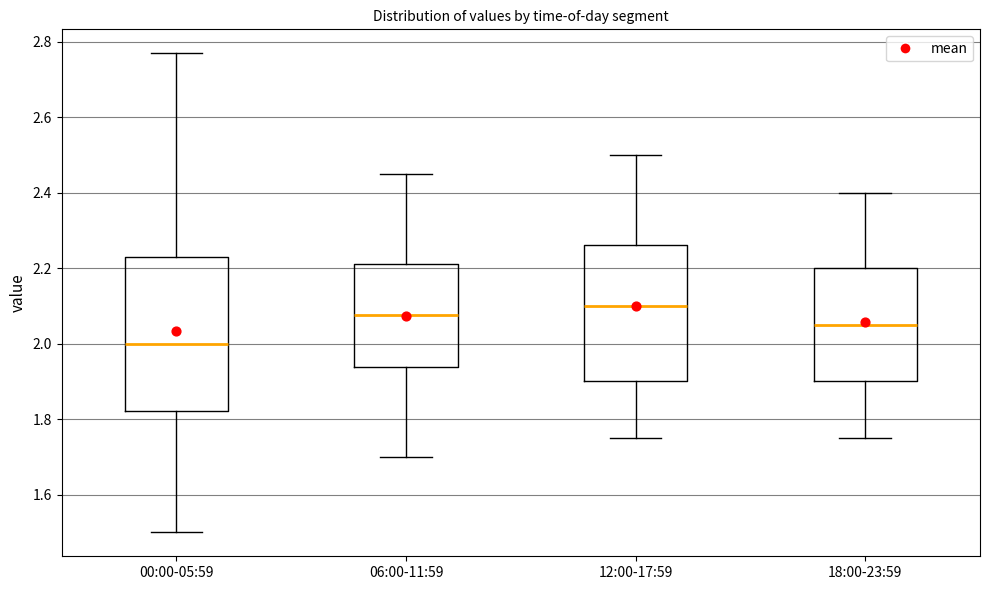

Reading left to right, transcribe this box plot: for each box, give where its median line is, the range the box spans, and where its two whiskers end, as read against the y-axis. The values are not printed on the chart, so give them approximately, as read against the axis.

00:00-05:59: median 2.00, box 1.82 to 2.24, whiskers 1.50 to 2.78
06:00-11:59: median 2.08, box 1.94 to 2.22, whiskers 1.70 to 2.46
12:00-17:59: median 2.10, box 1.90 to 2.26, whiskers 1.76 to 2.50
18:00-23:59: median 2.06, box 1.90 to 2.20, whiskers 1.76 to 2.40